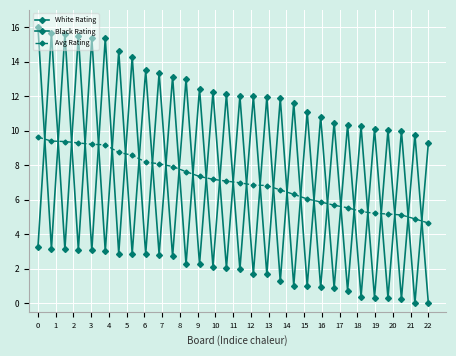

How many lines are shown in the chart?

3